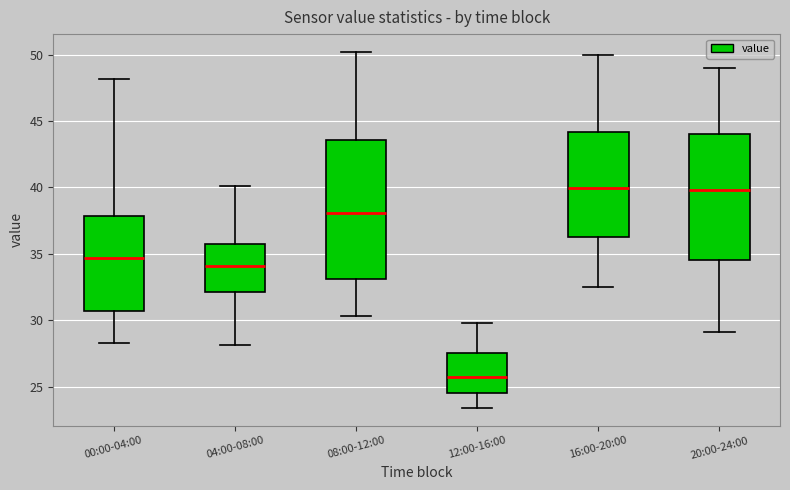

Reading left to right, read every box against the y-axis: the position of its median line, the range the box covers, and the ends of its whiskers. The values are not printed on the chart, so give them approximately, as read against the axis.

00:00-04:00: median 34.5, box 30.5 to 38.0, whiskers 28.5 to 48.0
04:00-08:00: median 34.0, box 32.0 to 36.0, whiskers 28.0 to 40.0
08:00-12:00: median 38.0, box 33.0 to 43.5, whiskers 30.5 to 50.0
12:00-16:00: median 26.0, box 24.5 to 27.5, whiskers 23.5 to 30.0
16:00-20:00: median 40.0, box 36.5 to 44.0, whiskers 32.5 to 50.0
20:00-24:00: median 40.0, box 34.5 to 44.0, whiskers 29.0 to 49.0